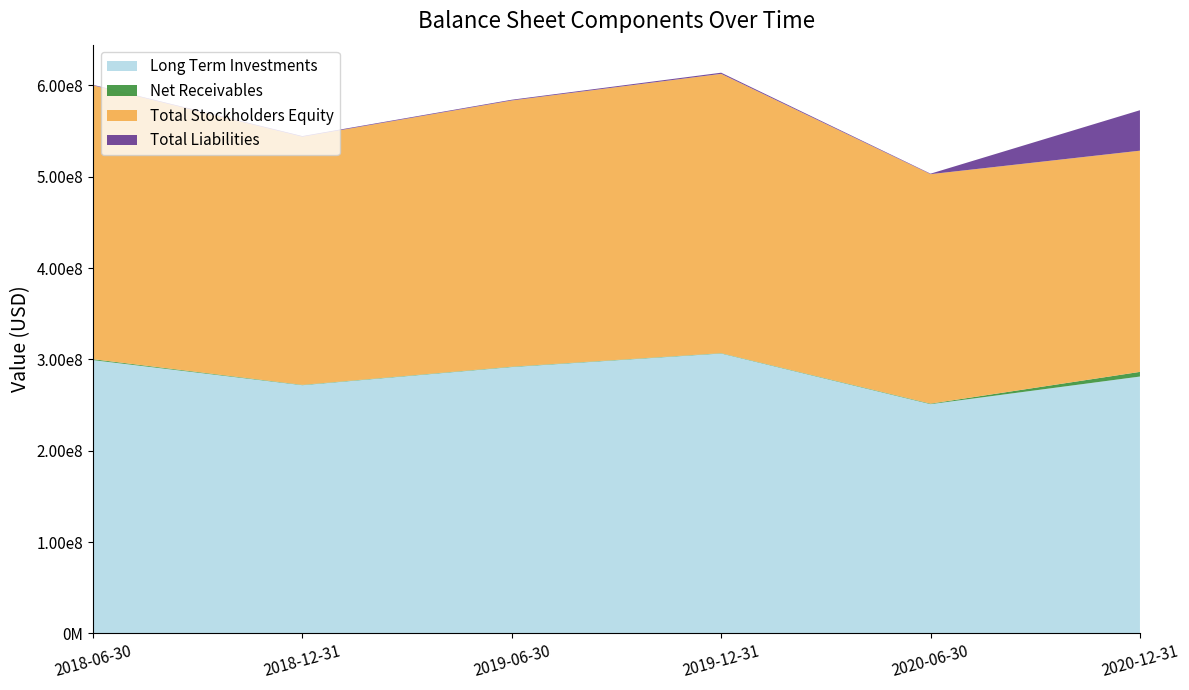

Reading left to right, what are all the values shown in this chart?

Long Term Investments: 299267985	271822153	291707265	306543618	251070094	281303378
Net Receivables: 1020564	396968	422027	378946	584685	5109336
Total Stockholders Equity: 299807351	271649227	291442803	305774919	251225799	242173871
Total Liabilities: 594276	688261	800029	1259474	542102	44317896